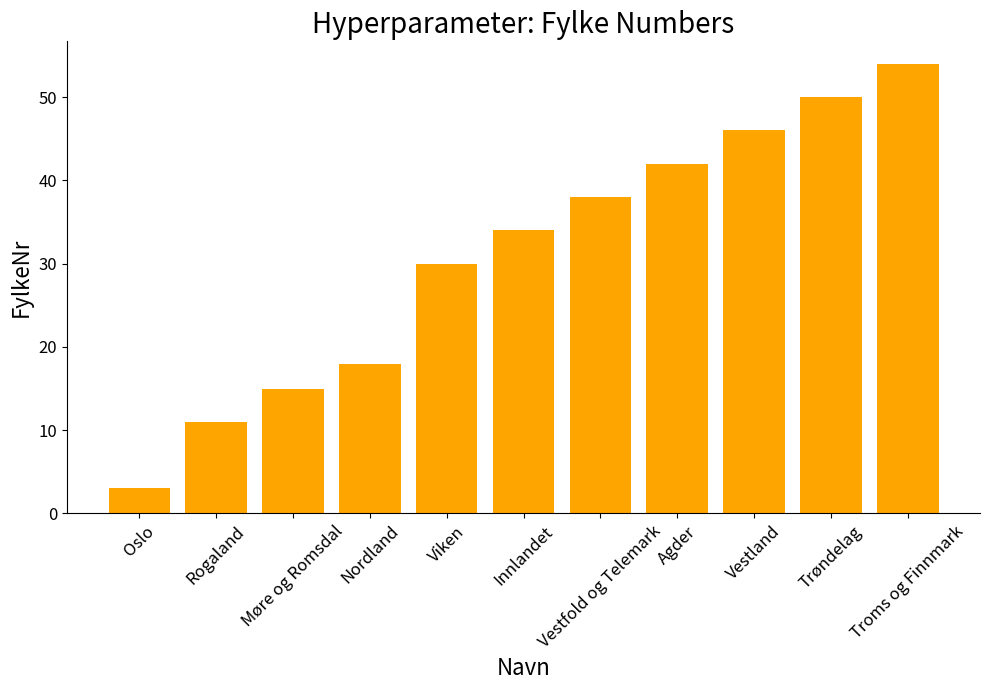

Reading left to right, list all the values displayed in this chart.

Oslo=3	Rogaland=11	Møre og Romsdal=15	Nordland=18	Viken=30	Innlandet=34	Vestfold og Telemark=38	Agder=42	Vestland=46	Trøndelag=50	Troms og Finnmark=54